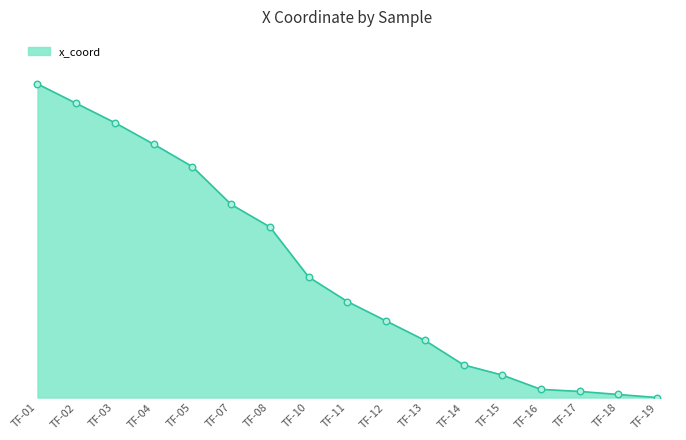

Which has a higher value, TF-12 or TF-04?

TF-04